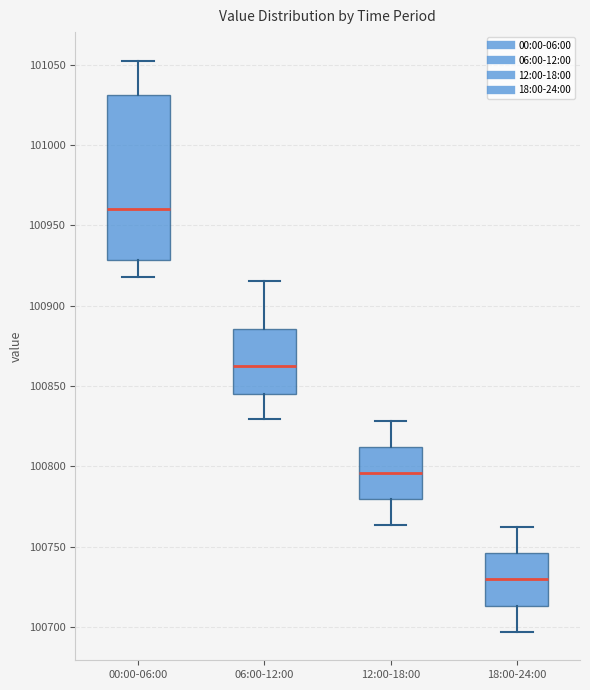

Which box's median line is the highest?

00:00-06:00